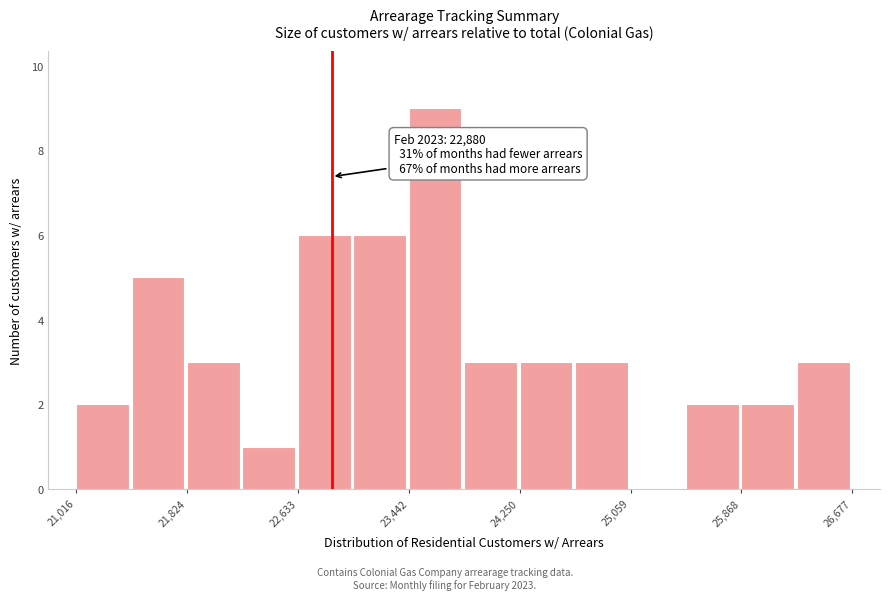

Which range on the x-axis has the tallest bar?

23400 to 23800